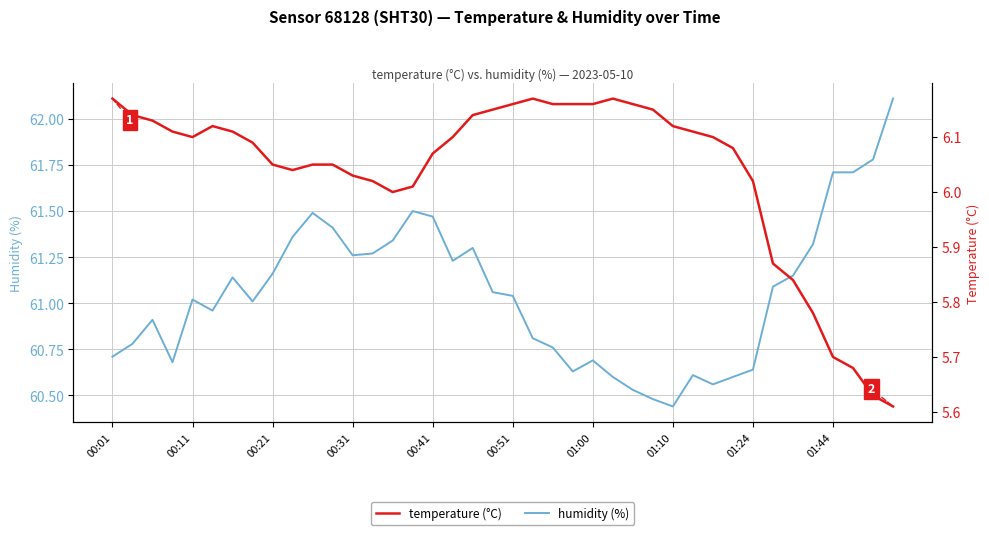

Rank the series by their maximum value, from lowest to highest.

temperature (°C), humidity (%)